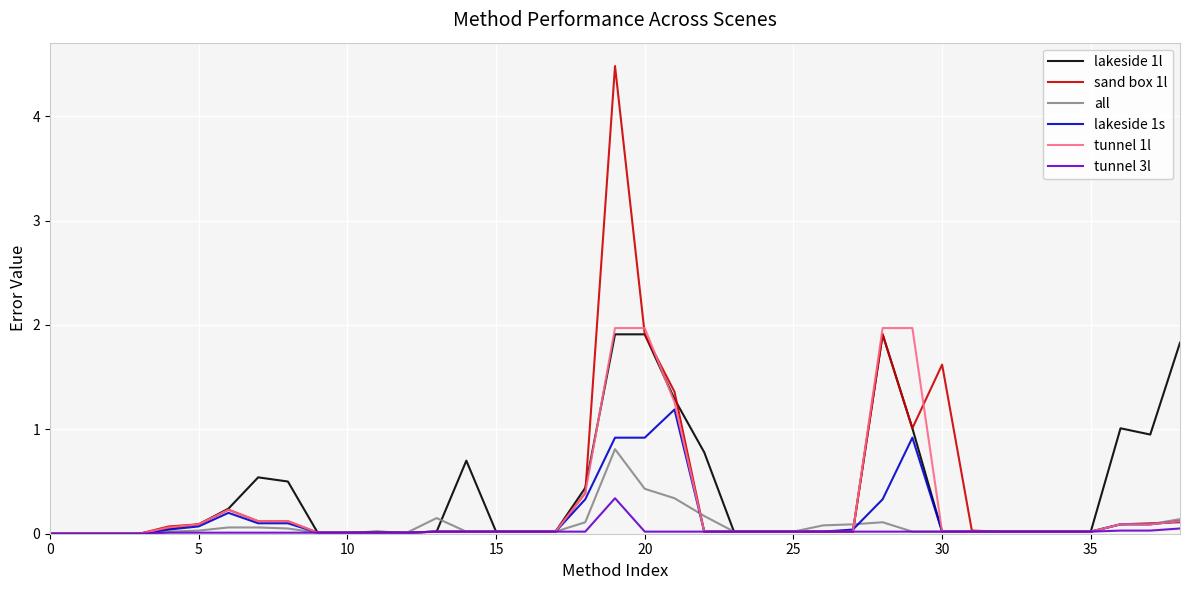

What is the greatest value displayed?

4.5